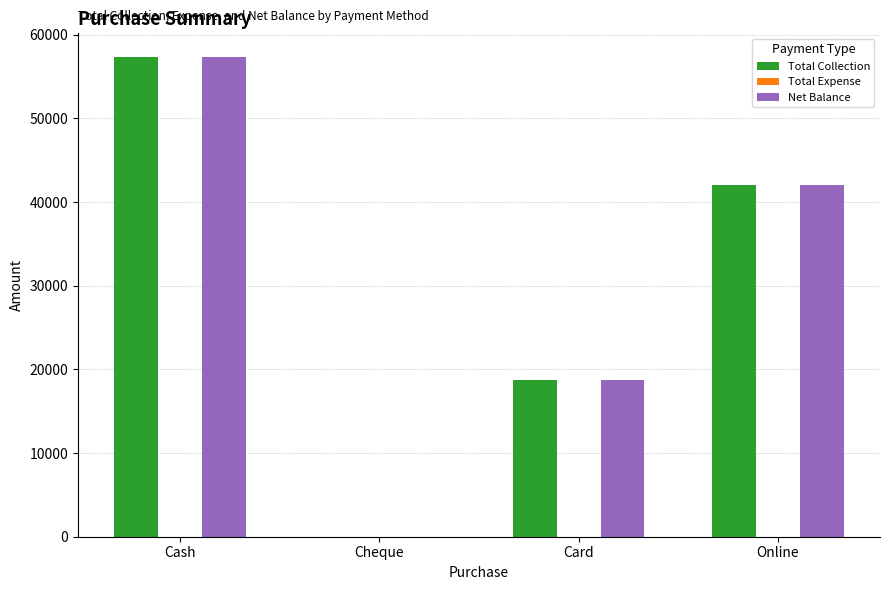

Is it true that Net Balance equals 31566 at Card?

False